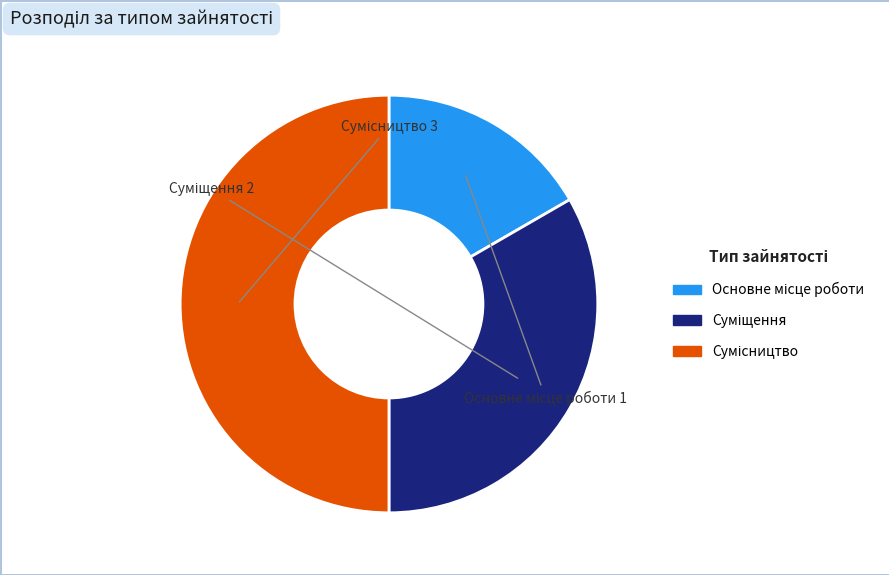

Is it true that Основне місце роботи is 2% of the pie?

False